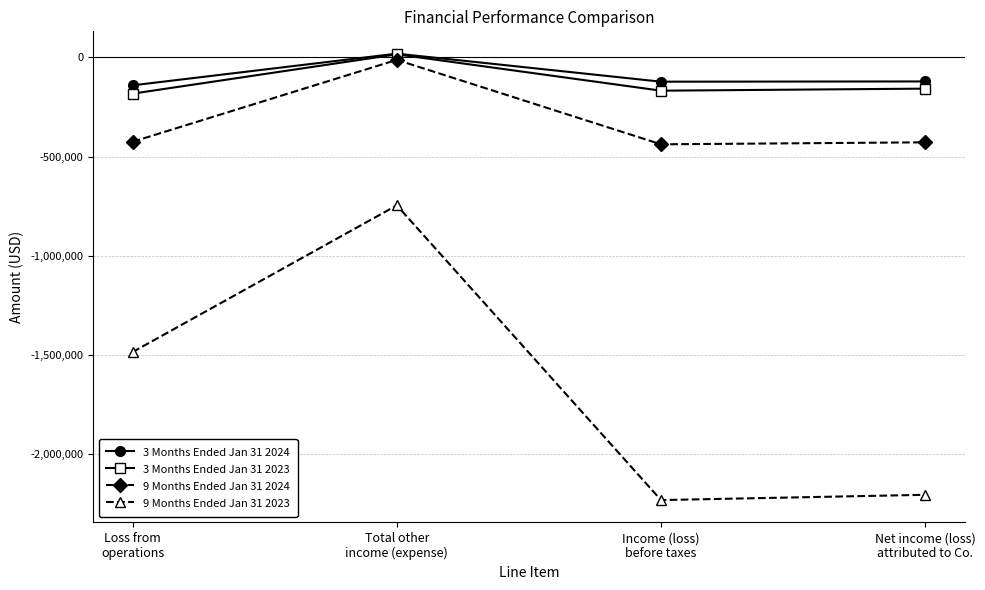

How many series are shown in this chart?

4